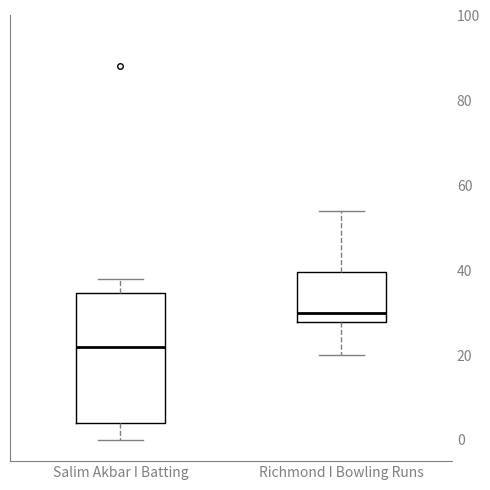

Which box is the tallest, from its lower edge to its upper edge?

Salim Akbar I Batting